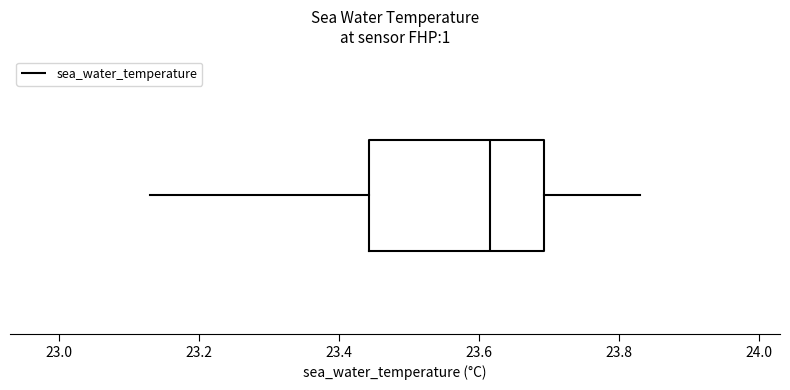

Where does the right whisker of the box end on the x-axis? The values are not printed on the chart, so give them approximately, as read against the axis.

23.84